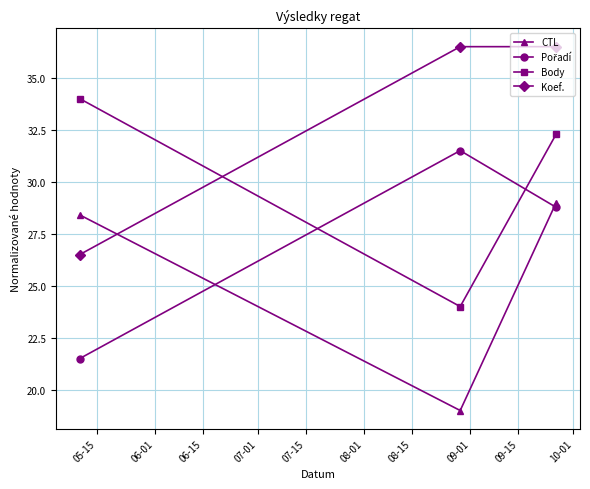

What is the value of the CTL point at the 2nd from the left?

19.0